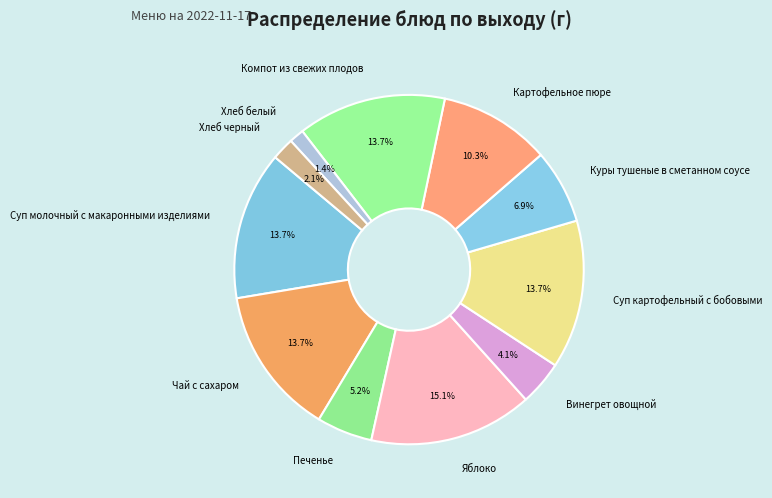

Is the sum of Винегрет овощной and Компот из свежих плодов greater than half?

No